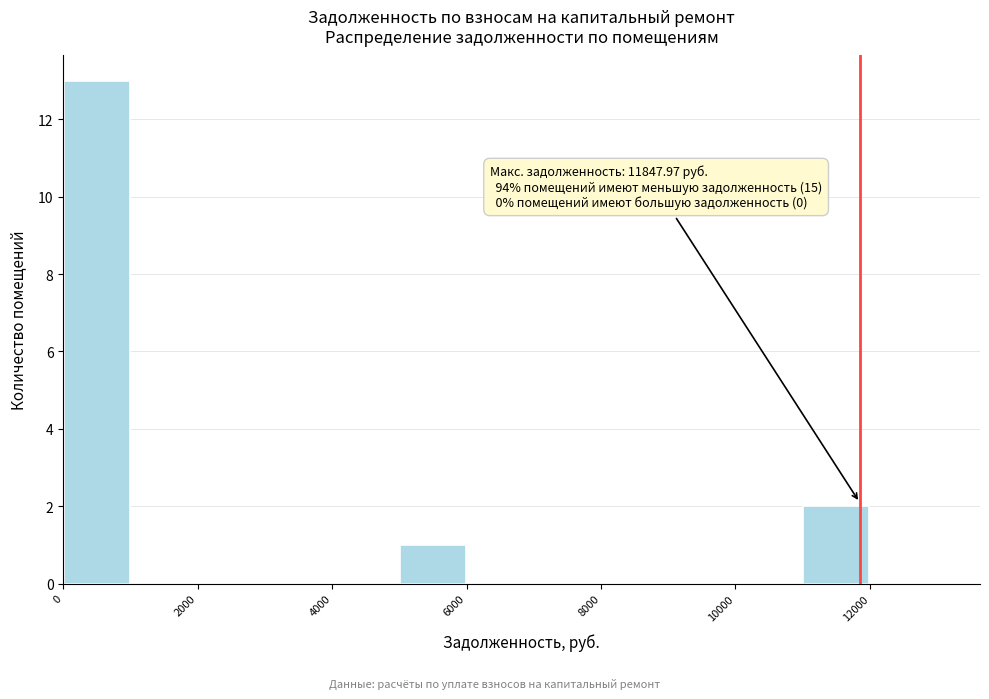

Over which range of the x-axis is the bar tallest?

0 to 1000